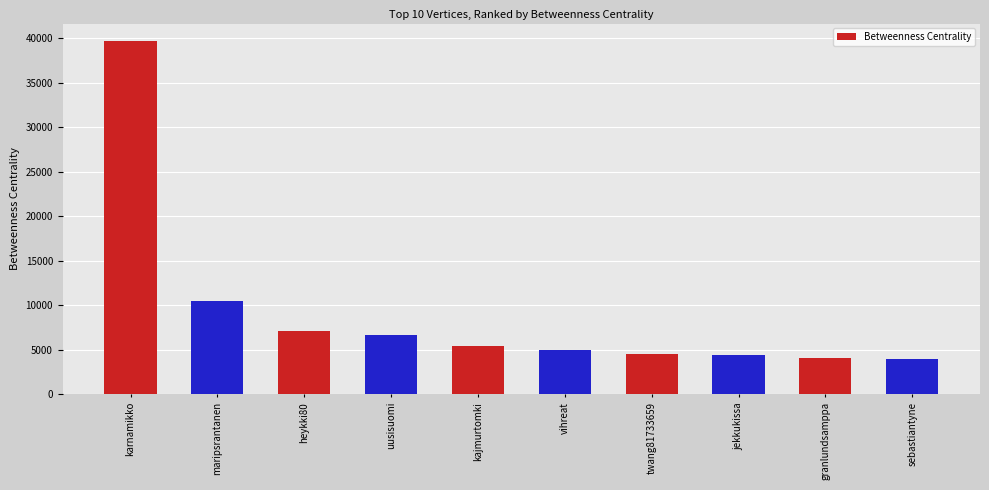

What is the label of the 10th bar from the right?

karnamikko